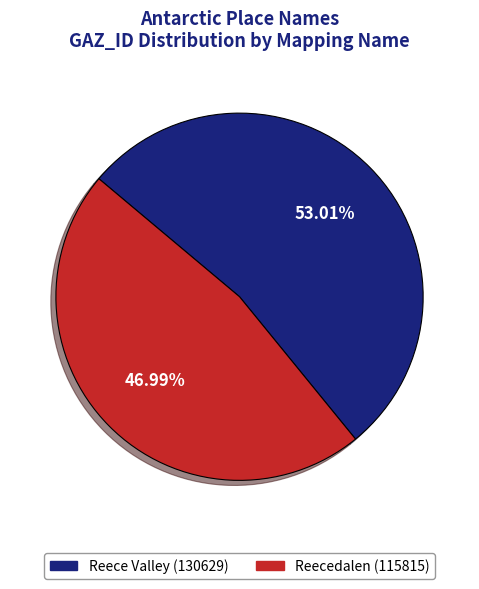

What is the ratio of the value at Reecedalen to the value at Reece Valley?

0.9